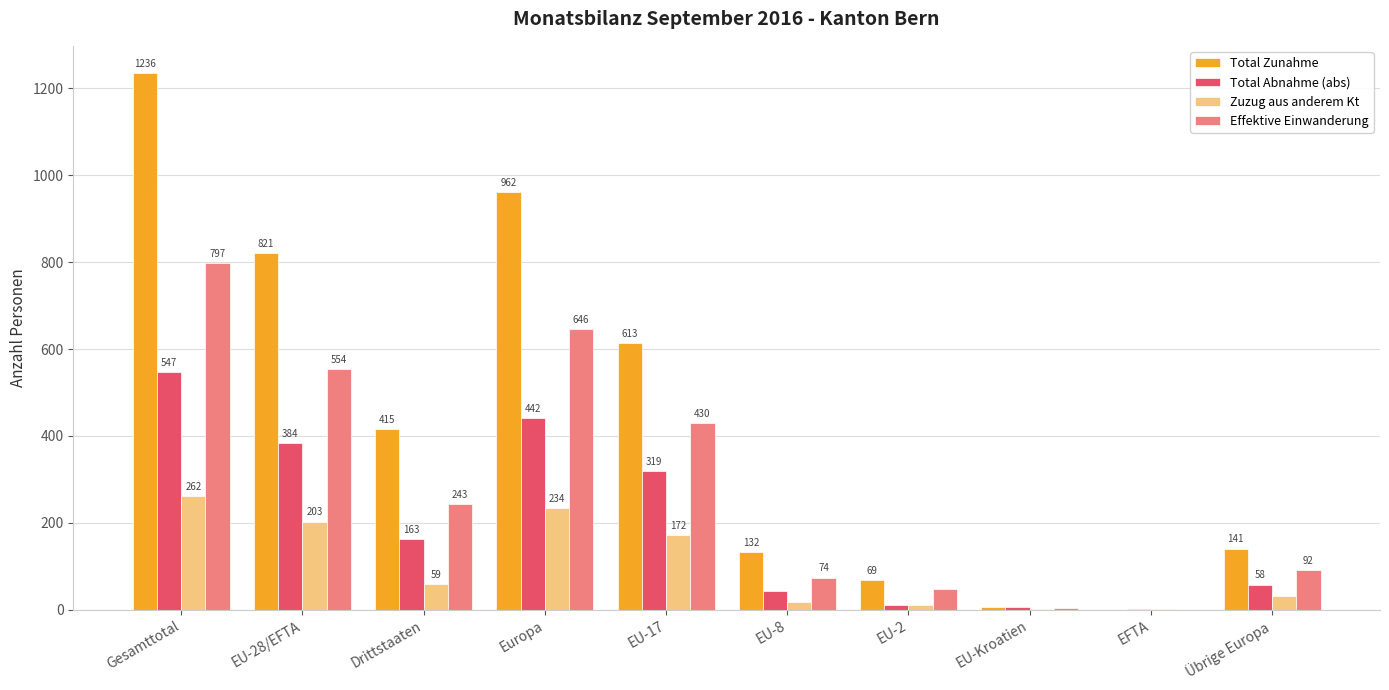

At which label is Total Abnahme (abs) closest to 274?

EU-17